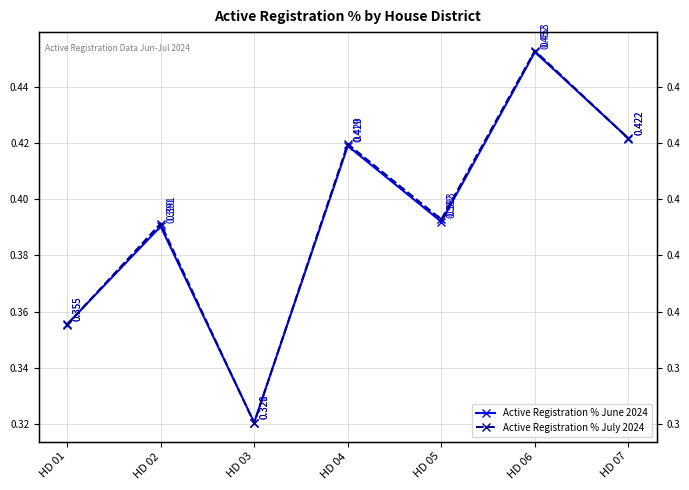

What are all the series names shown in the legend?

Active Registration % June 2024, Active Registration % July 2024